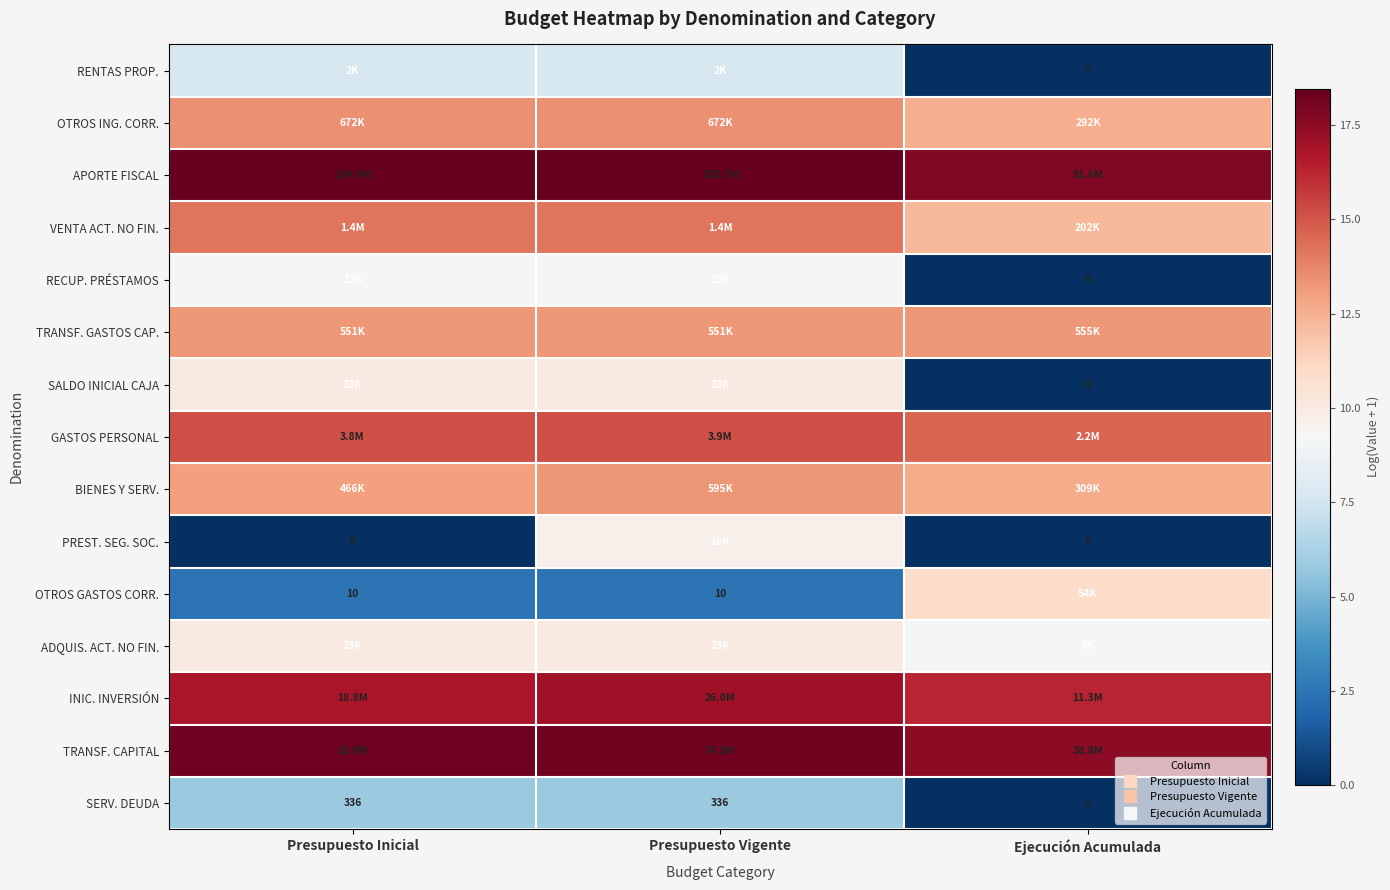

What is the lowest value of the VENTA ACT. NO FIN. series?

12.2